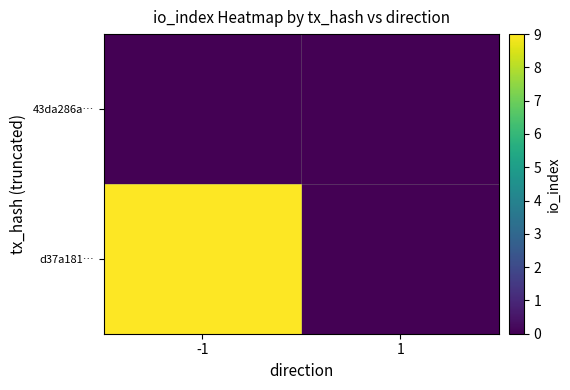

List the series in order of their peak value, lowest first.

43da286a…, d37a181…